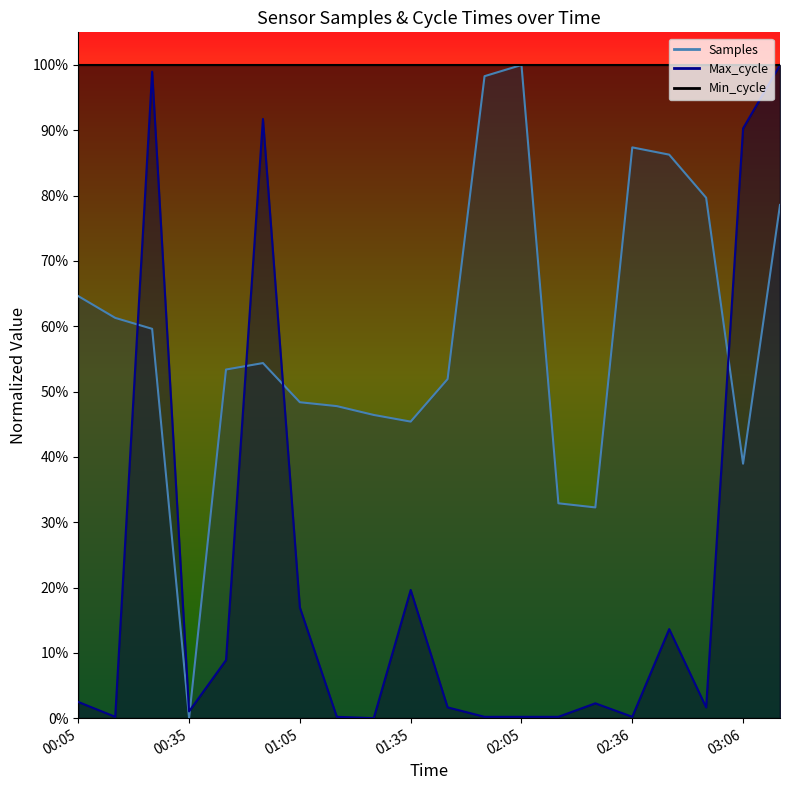

What is the label of the 2nd point from the right?

03:06